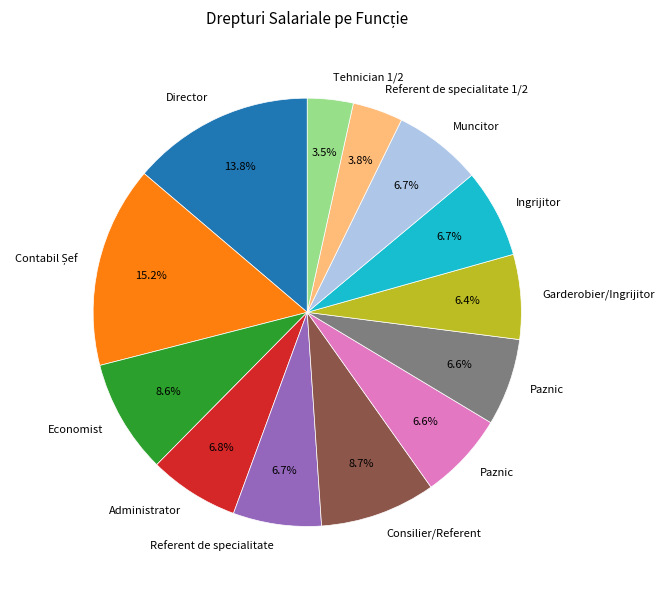

Is there a majority slice in this chart?

No